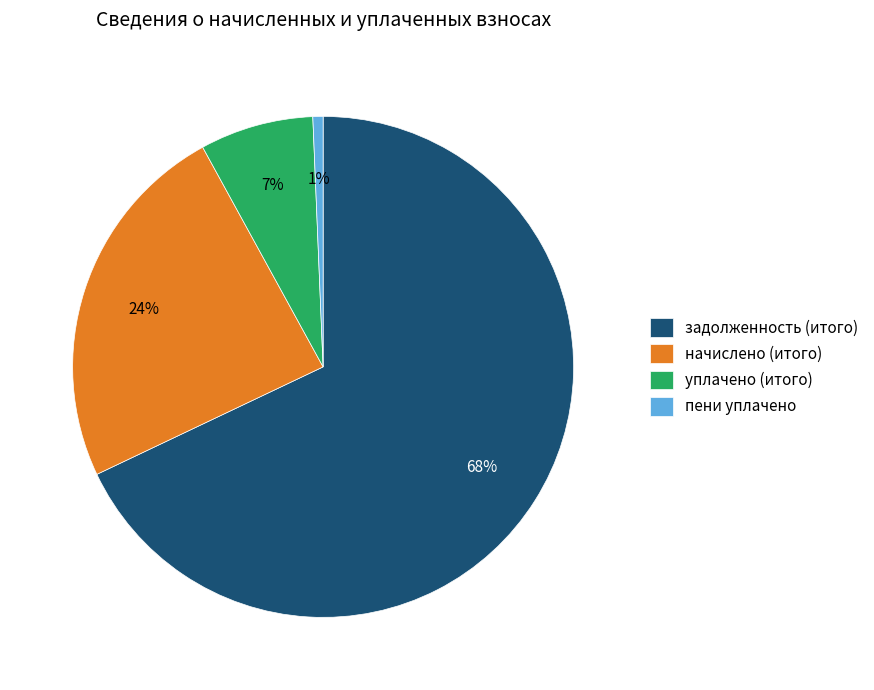

Between задолженность (итого) and уплачено (итого), which is larger?

задолженность (итого)